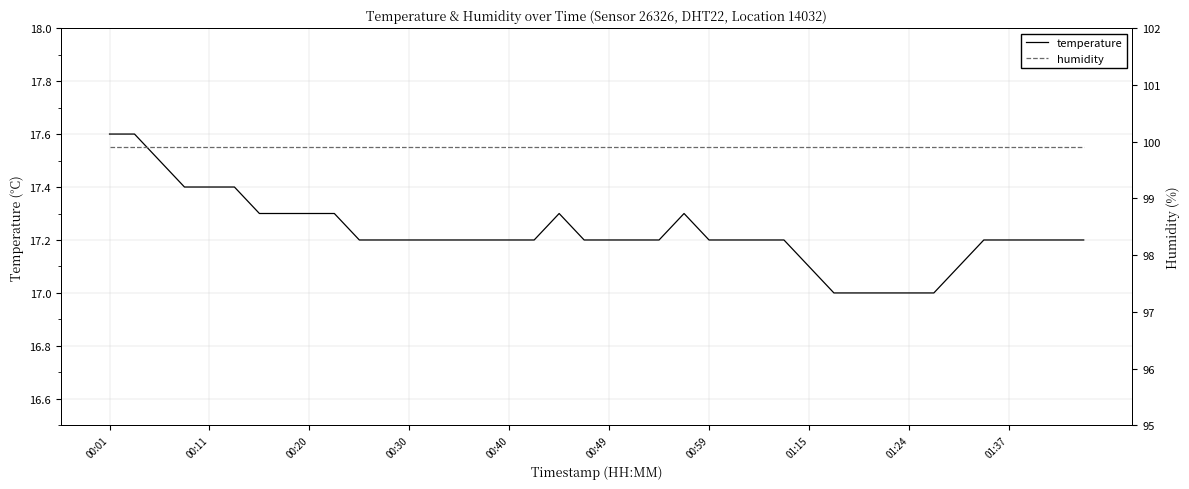

Which category has the lowest value in the humidity series?

00:01